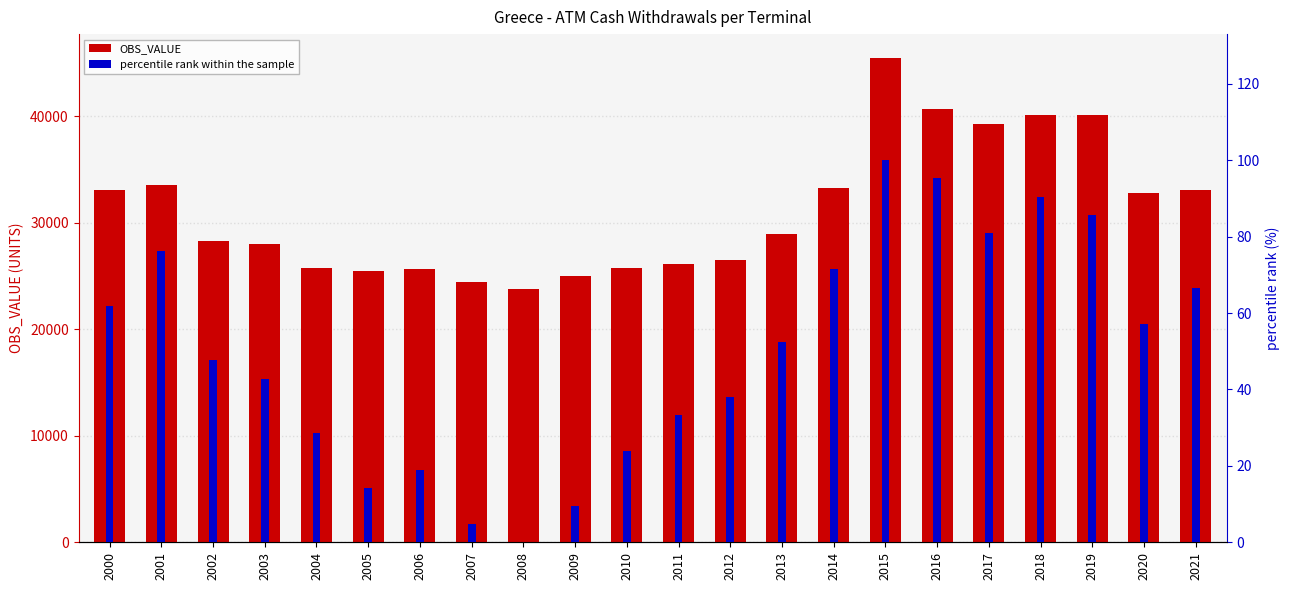

Rank the categories by OBS_VALUE value from highest to lowest.

2015, 2016, 2018, 2019, 2017, 2001, 2014, 2021, 2000, 2020, 2013, 2002, 2003, 2012, 2011, 2004, 2010, 2006, 2005, 2009, 2007, 2008